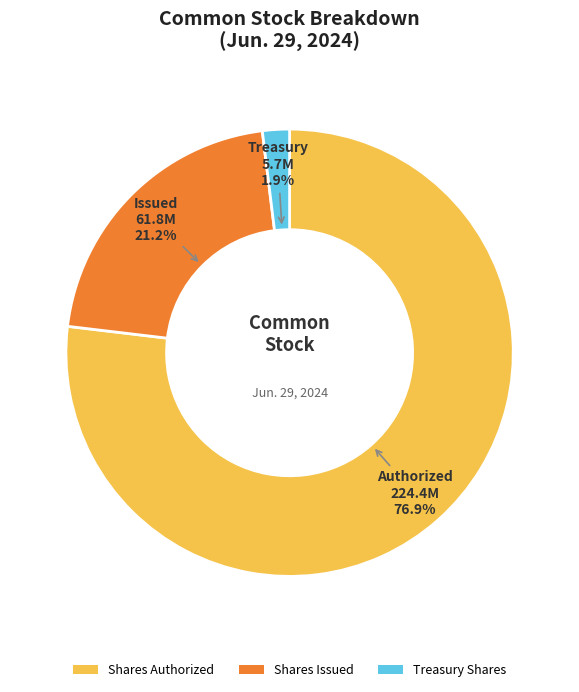

Rank the categories by value from highest to lowest.

Shares Authorized, Shares Issued, Treasury Shares